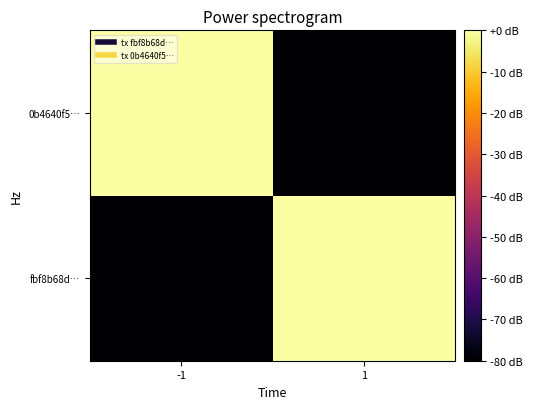

Rank the series by their maximum value, from highest to lowest.

fbf8b68d…, 0b4640f5…